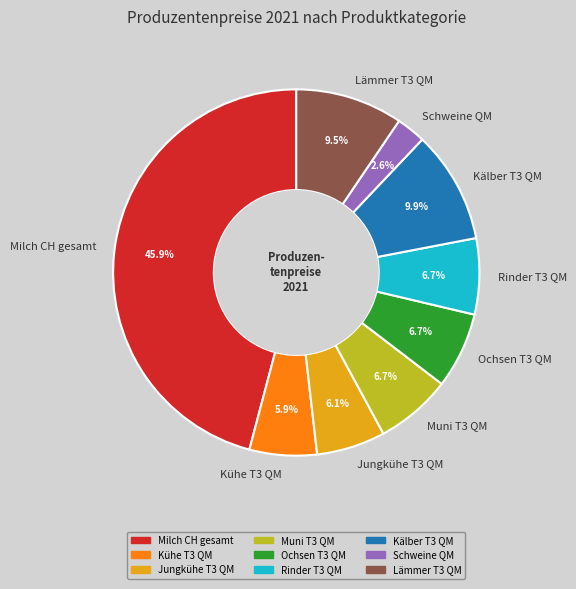

How many slices are in this pie chart?

9